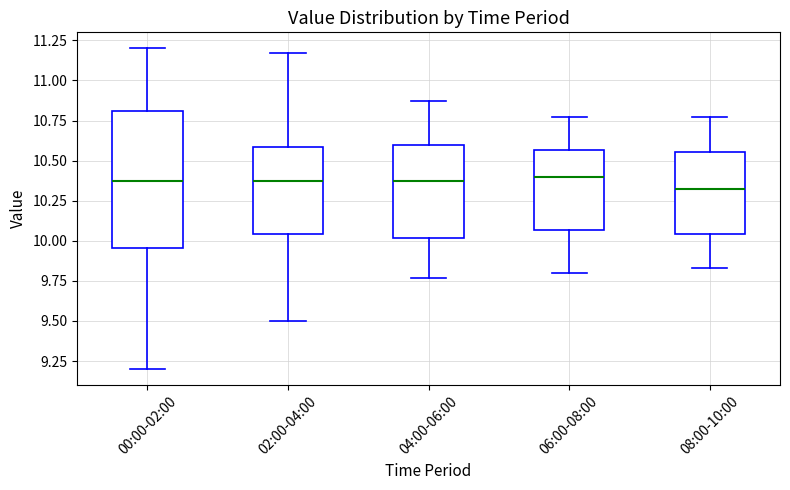

Where does the median line of the box for 02:00-04:00 sit on the y-axis? The values are not printed on the chart, so give them approximately, as read against the axis.

10.35